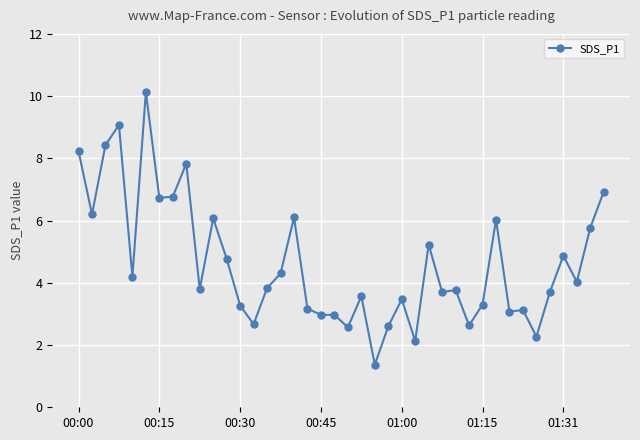

What is the maximum value shown in the chart?

10.1